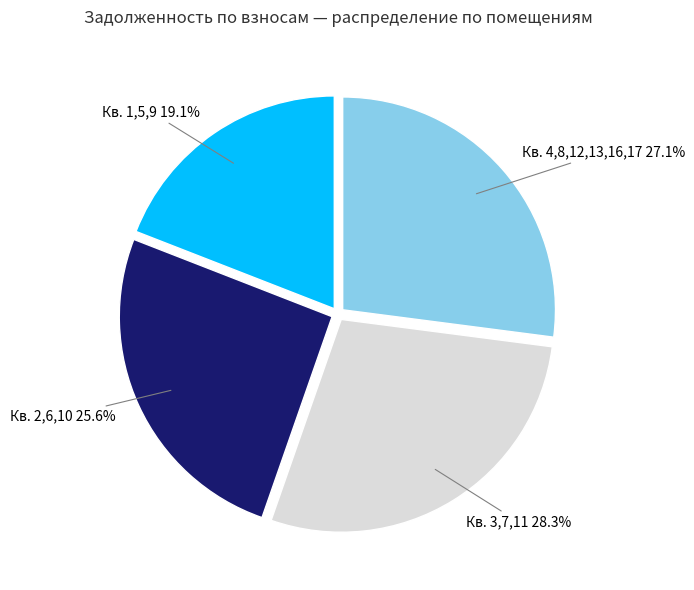

Do Кв. 4,8,12,13,16,17 and Кв. 3,7,11 together represent more than half of the pie?

Yes